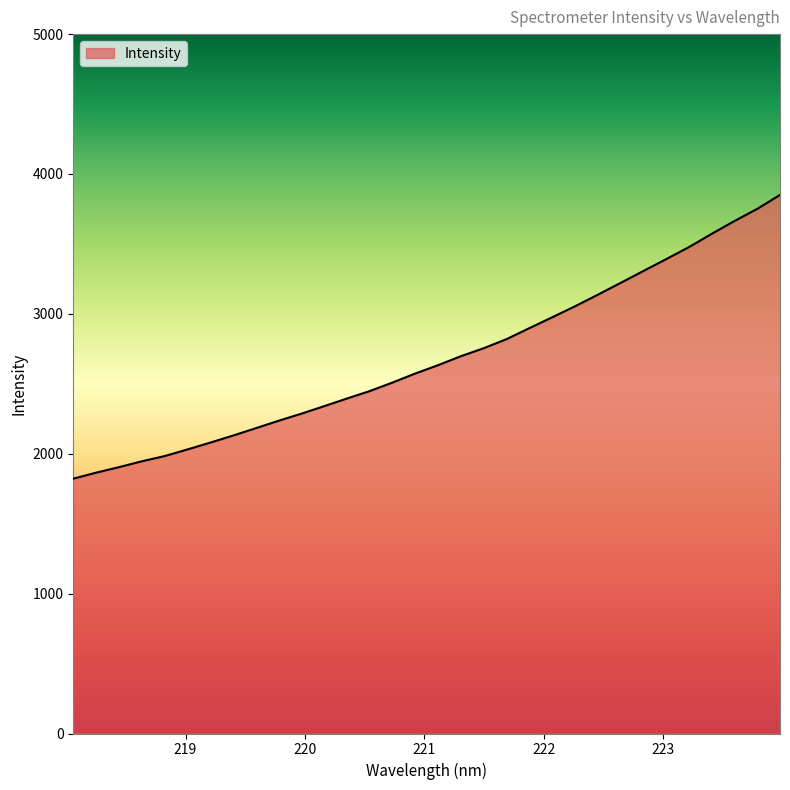

What is the difference between the maximum and minimum values?

2028.3